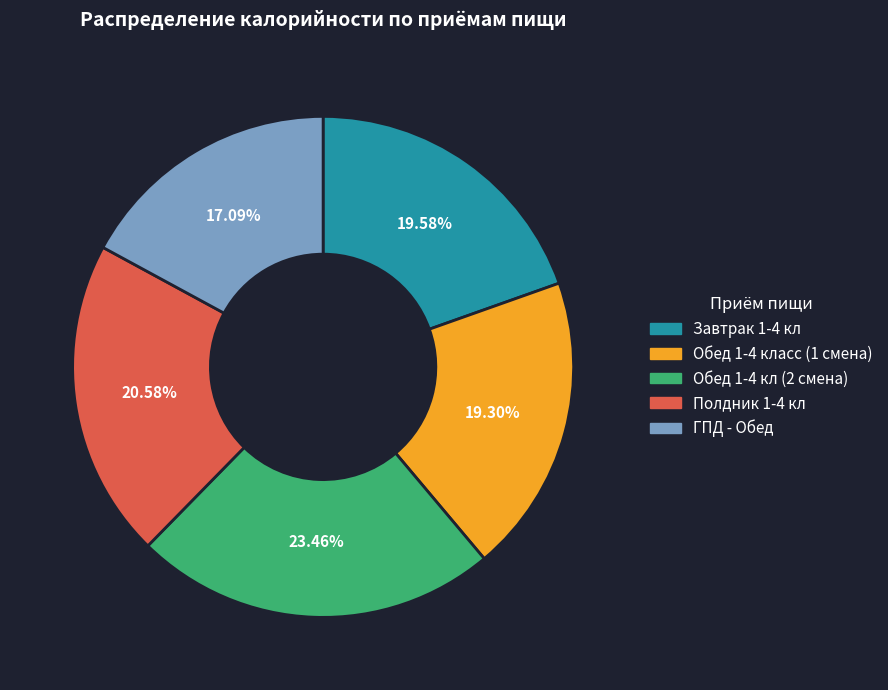

How many segments does this pie chart have?

5